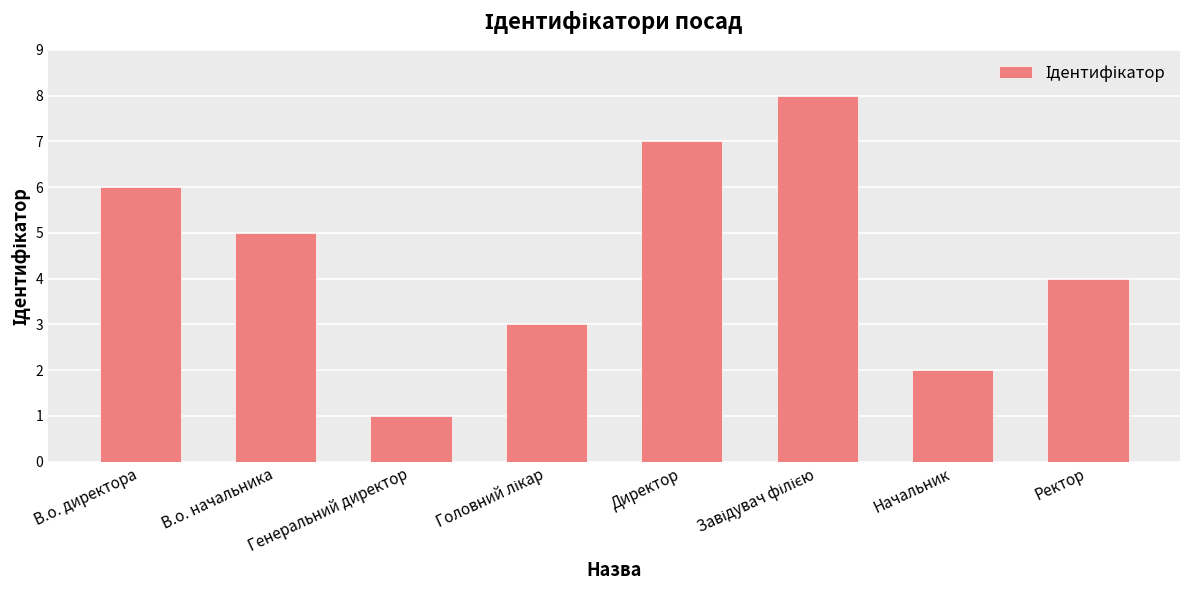

What is the difference between the second highest and second lowest values?

5